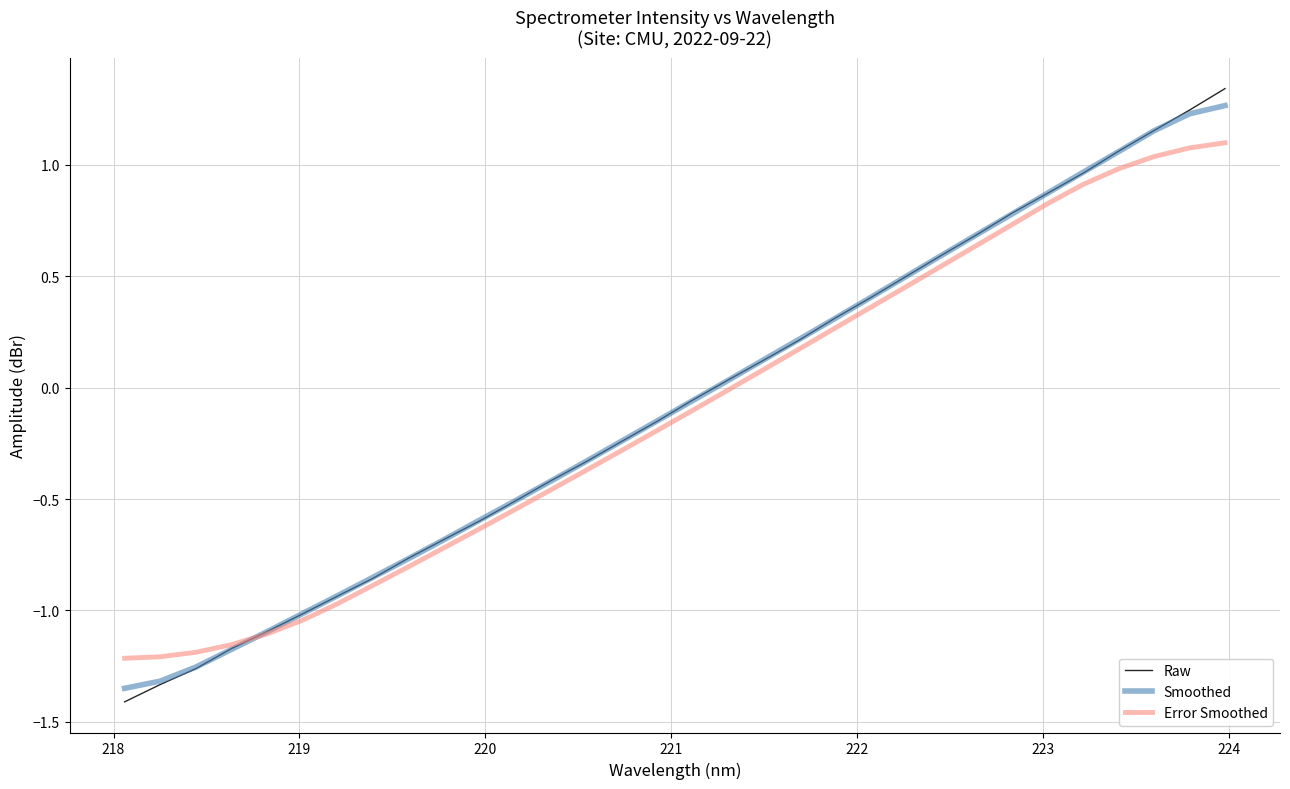

Which series has the widest spread of values?

Raw